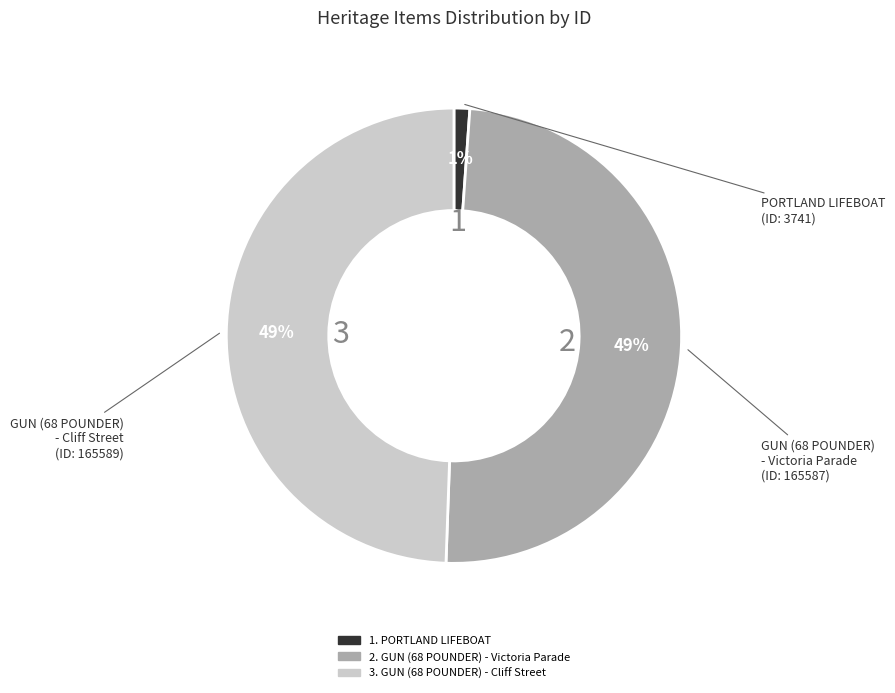

To the nearest percent, what is the average slice percentage?

33%